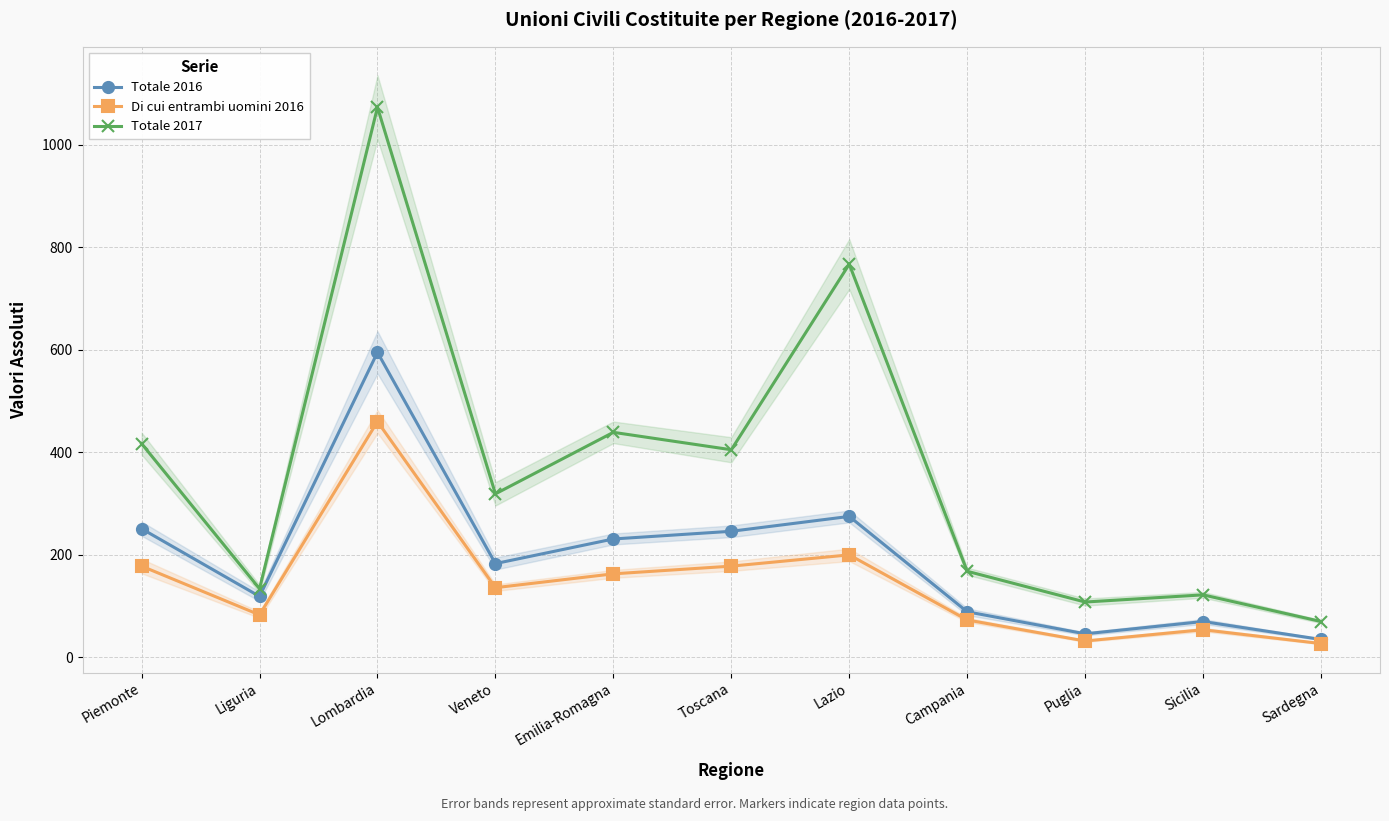

Reading left to right, what are all the values shown in this chart?

Totale 2016: Piemonte=251	Liguria=119	Lombardia=595	Veneto=183	Emilia-Romagna=231	Toscana=246	Lazio=275	Campania=89	Puglia=46	Sicilia=70	Sardegna=35
Di cui entrambi uomini 2016: Piemonte=178	Liguria=83	Lombardia=460	Veneto=136	Emilia-Romagna=163	Toscana=178	Lazio=200	Campania=73	Puglia=32	Sicilia=54	Sardegna=27
Totale 2017: Piemonte=417	Liguria=134	Lombardia=1073	Veneto=319	Emilia-Romagna=439	Toscana=405	Lazio=767	Campania=168	Puglia=108	Sicilia=122	Sardegna=70